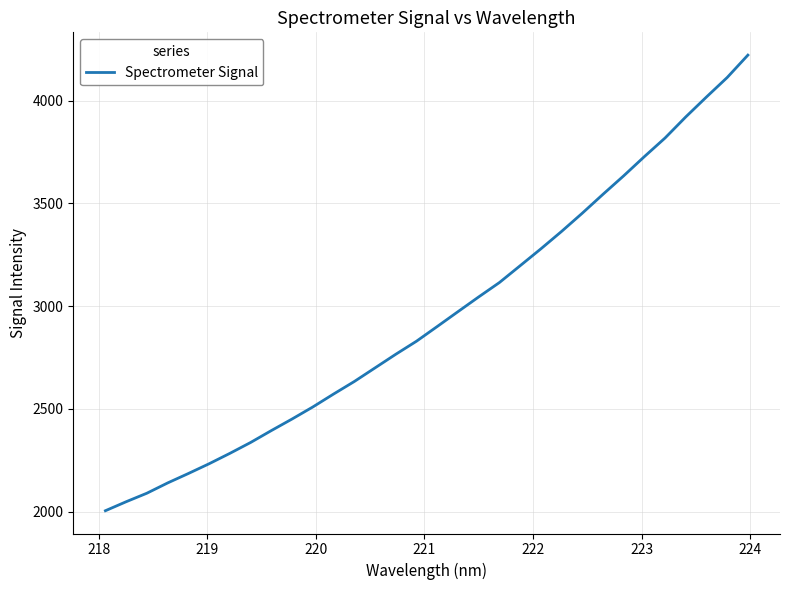

What is the difference between the maximum and minimum values?

2217.0